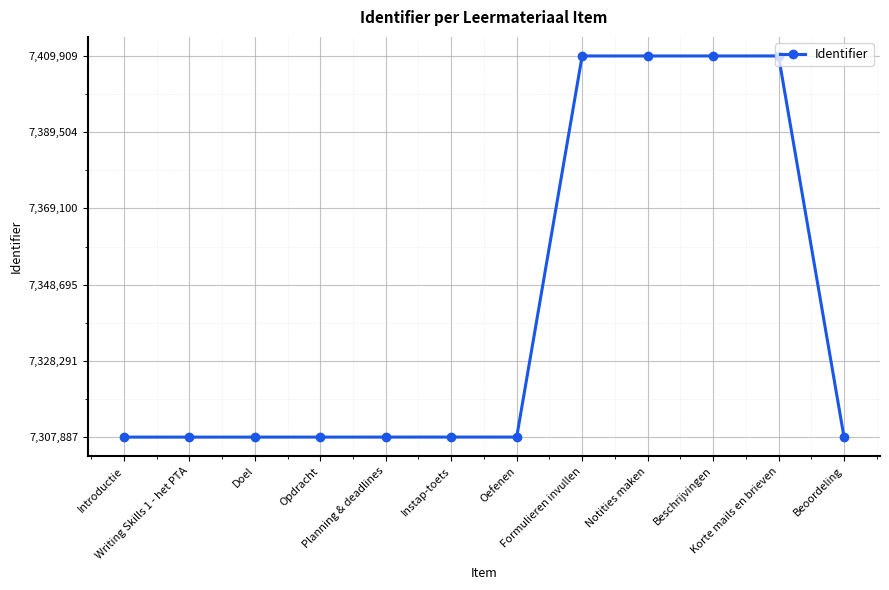

True or false: the data shows 9795216 at Beoordeling.

False